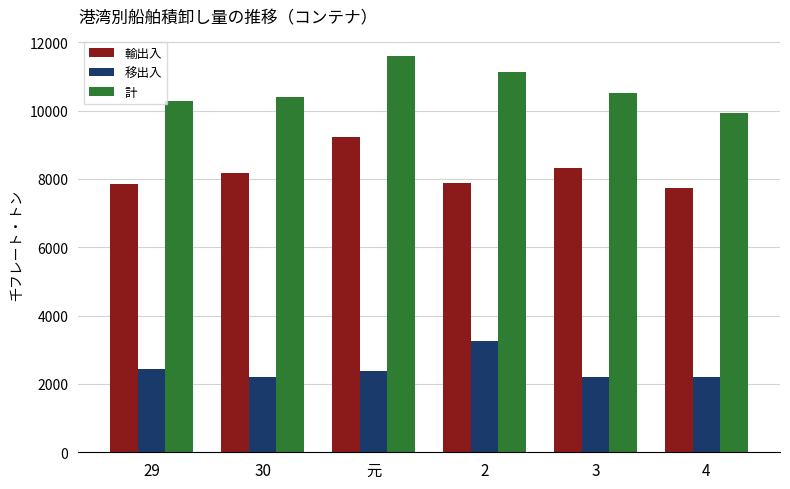

Which series has the widest spread of values?

計